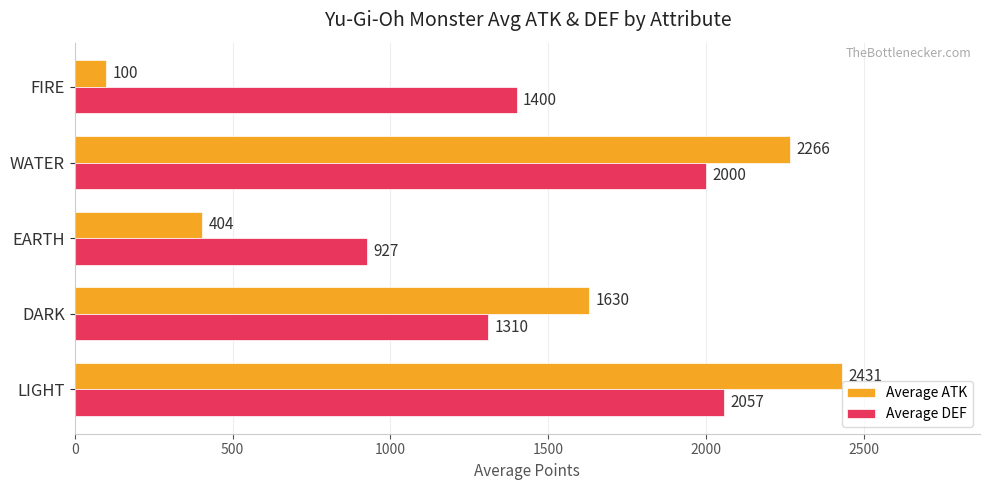

Where is Average ATK nearest to the value 1265?

DARK